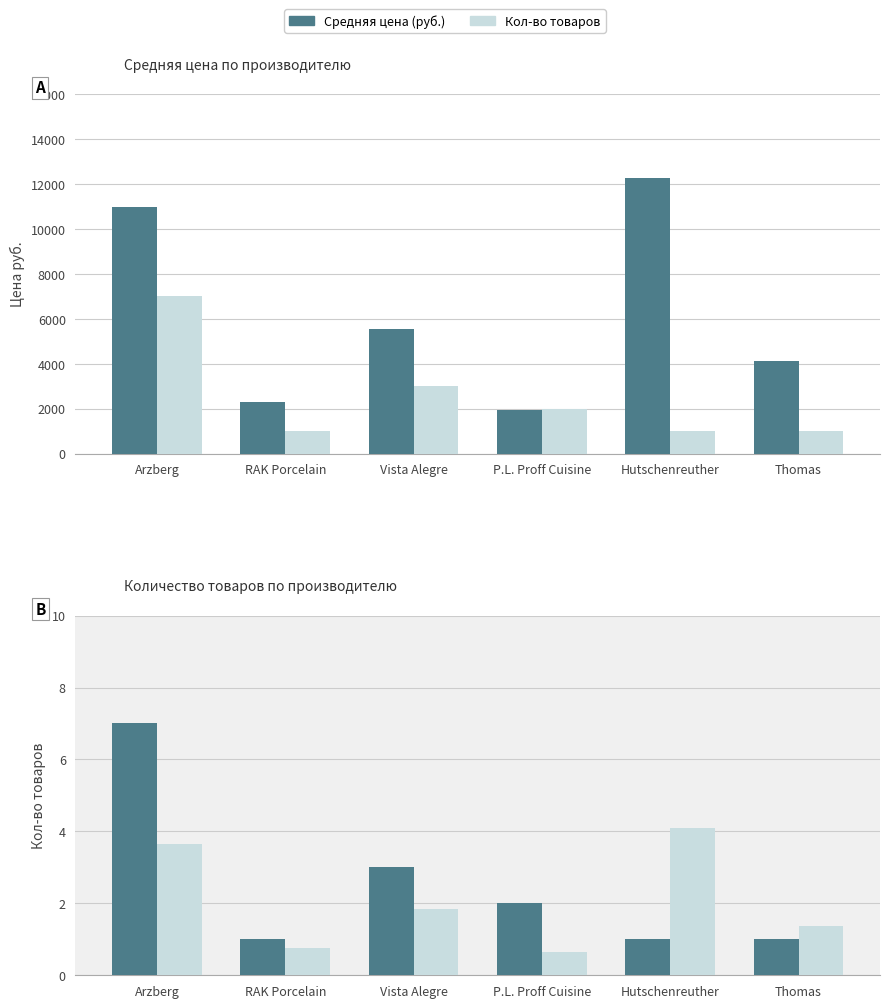

How many groups of bars are there?

6